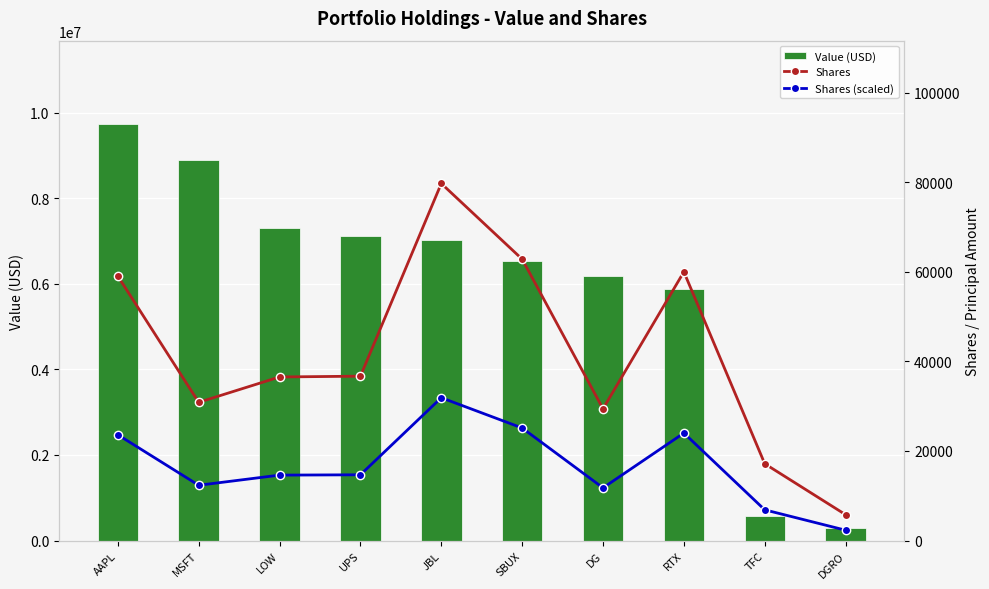

At how many categories does at least one series exceed 4277436?

8